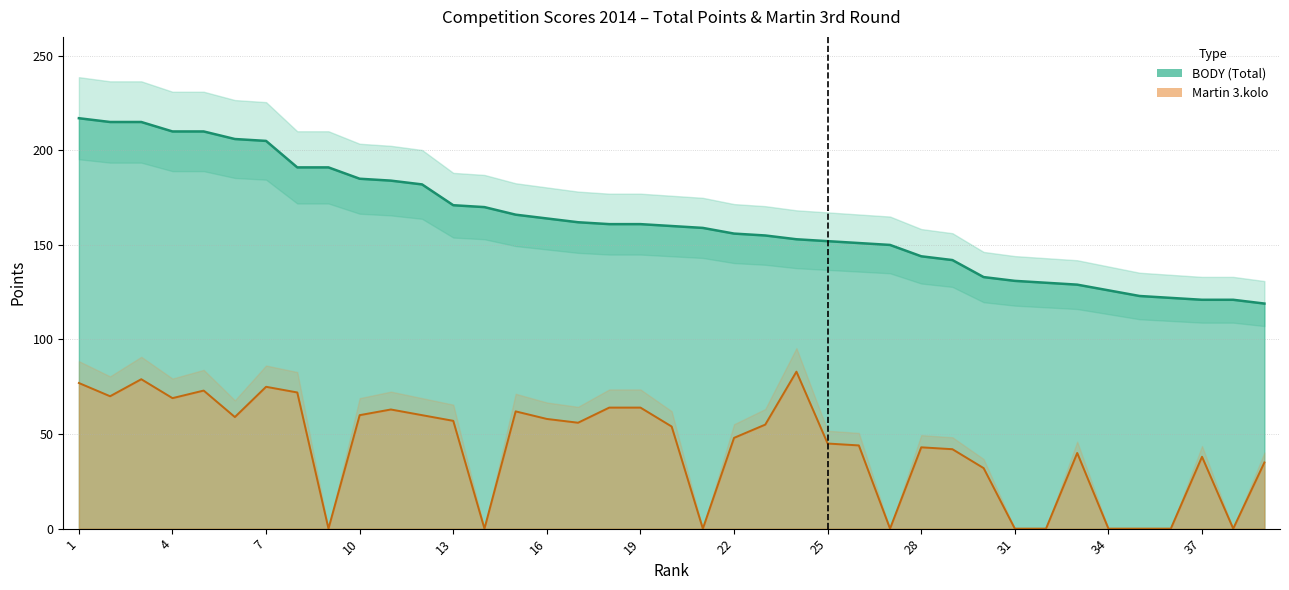

What is the difference between the maximum and minimum values in the BODY series?

98